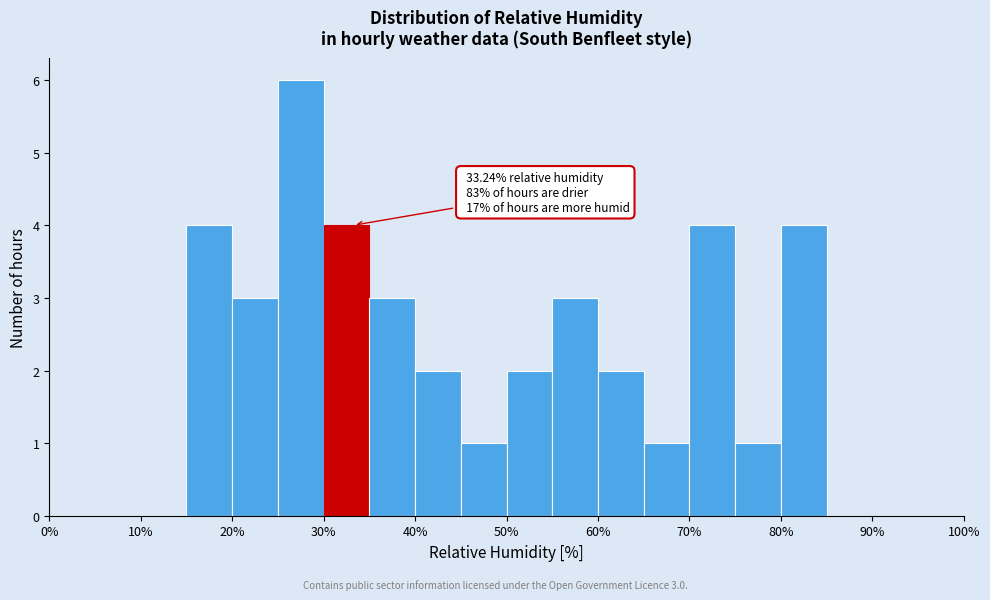

Over which range of the x-axis is the bar tallest?

25 to 30